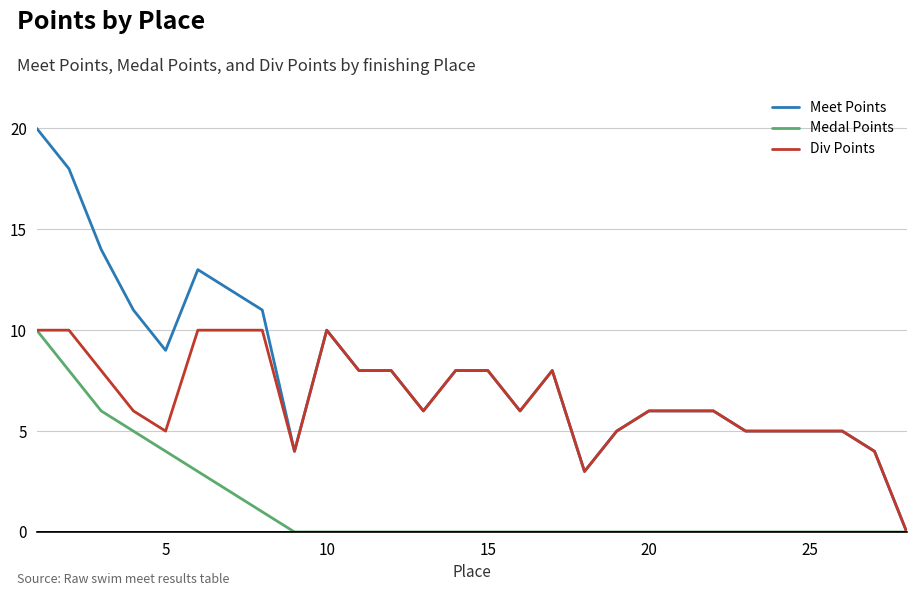

Which series has the largest total across all categories?

Meet Points